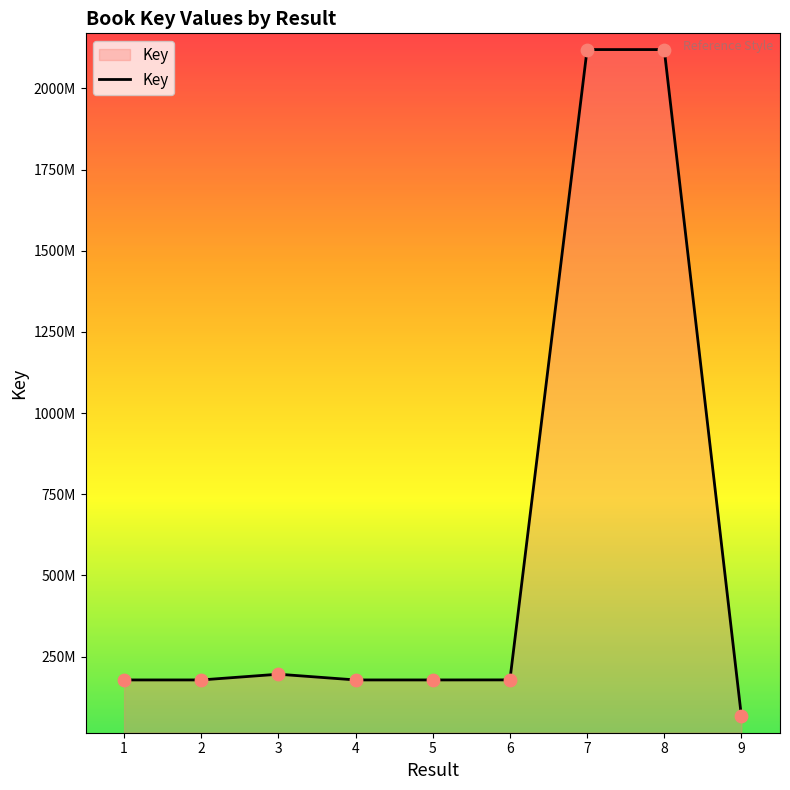

Approximately how many times larger is the value at 2 compared to 9?

2.7